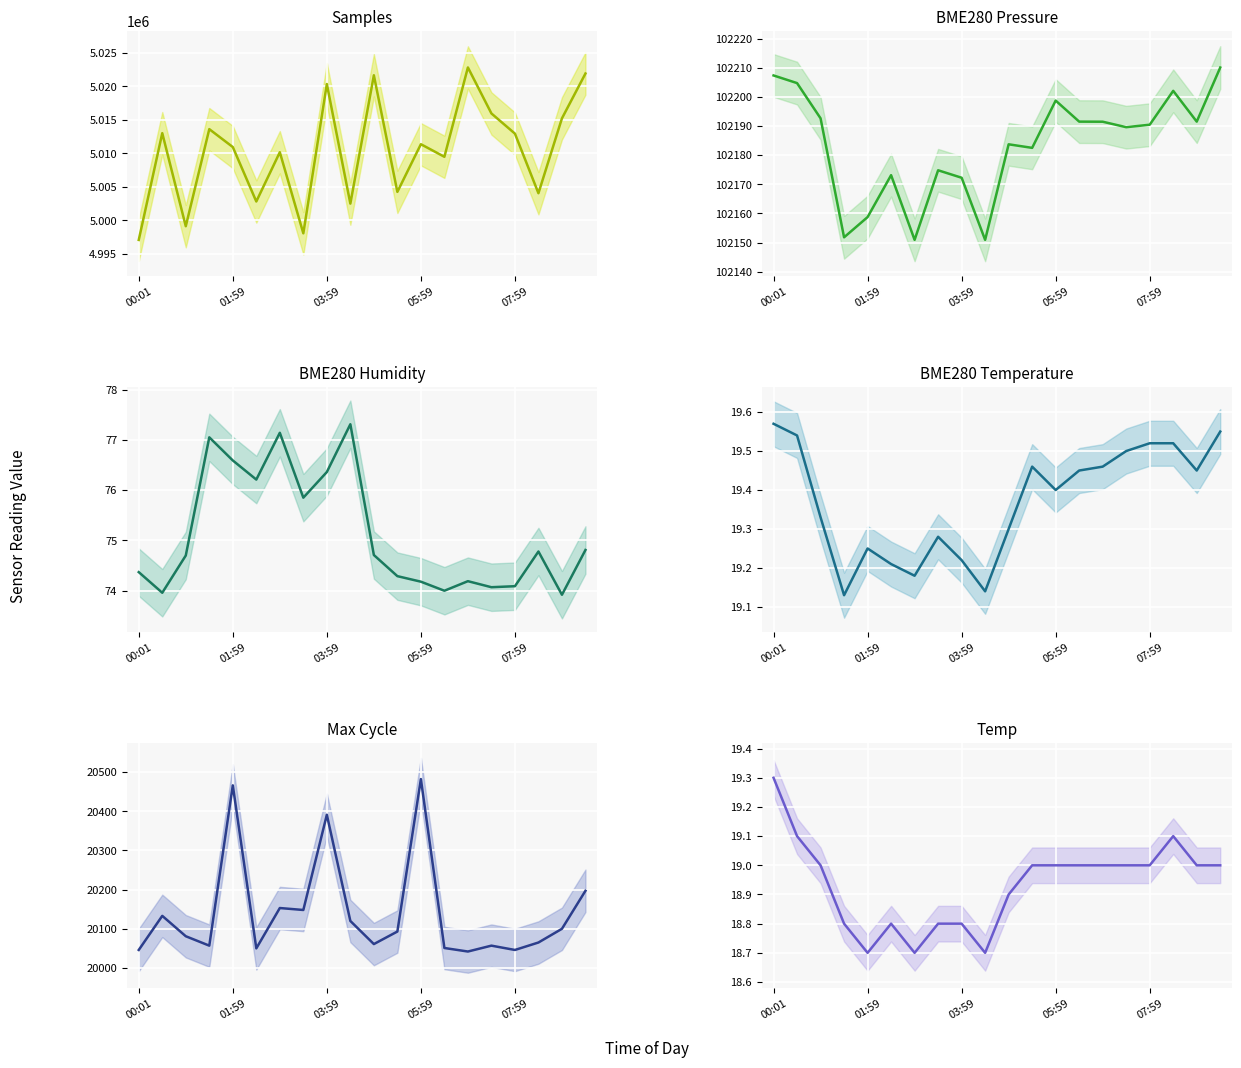

Count the number of categories in the chart.

20